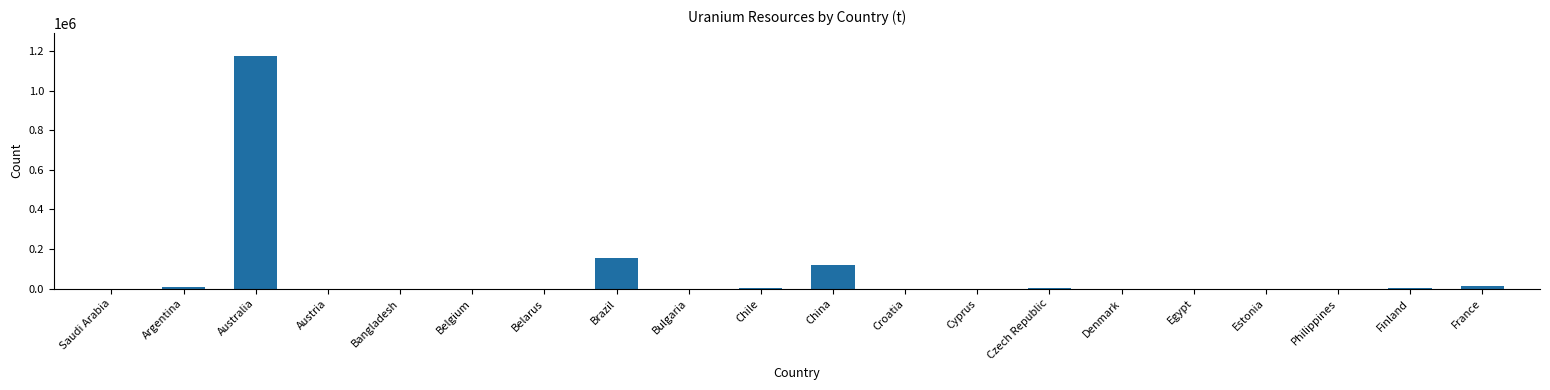

How many distinct data groups are displayed?

1